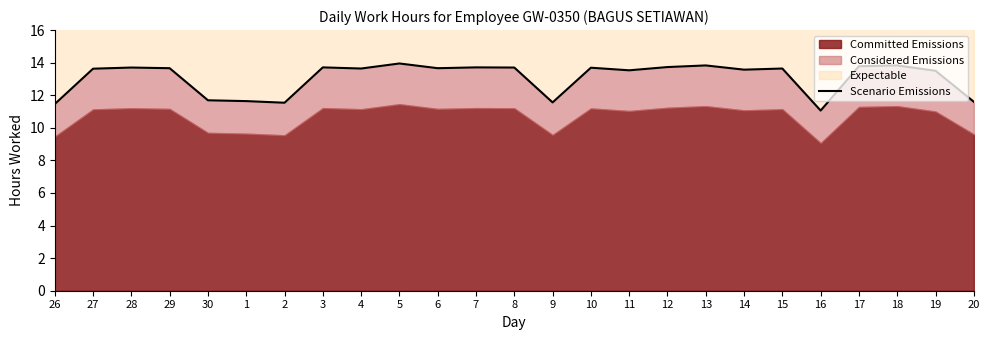

How many points are higher than both their immediate neighbors (excluding endpoints)?

8